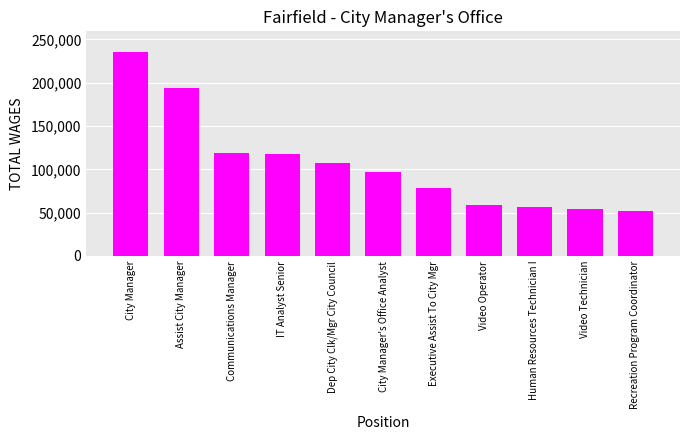

What is the label of the 7th bar from the left?

Executive Assist To City Mgr